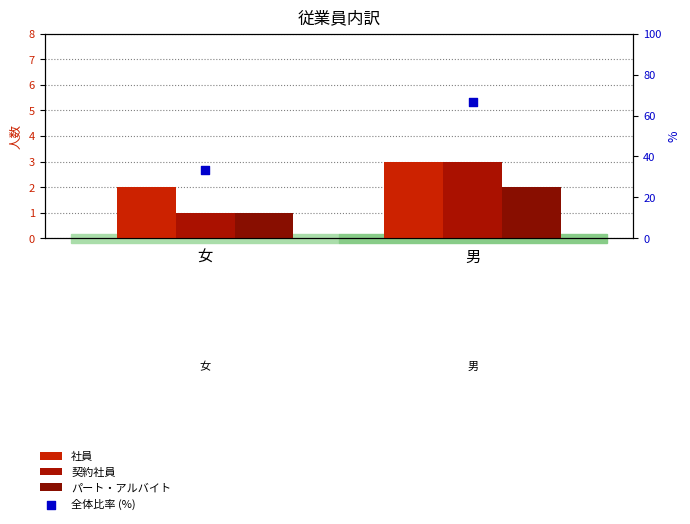

Which series has the largest total across all categories?

全体比率 (%)